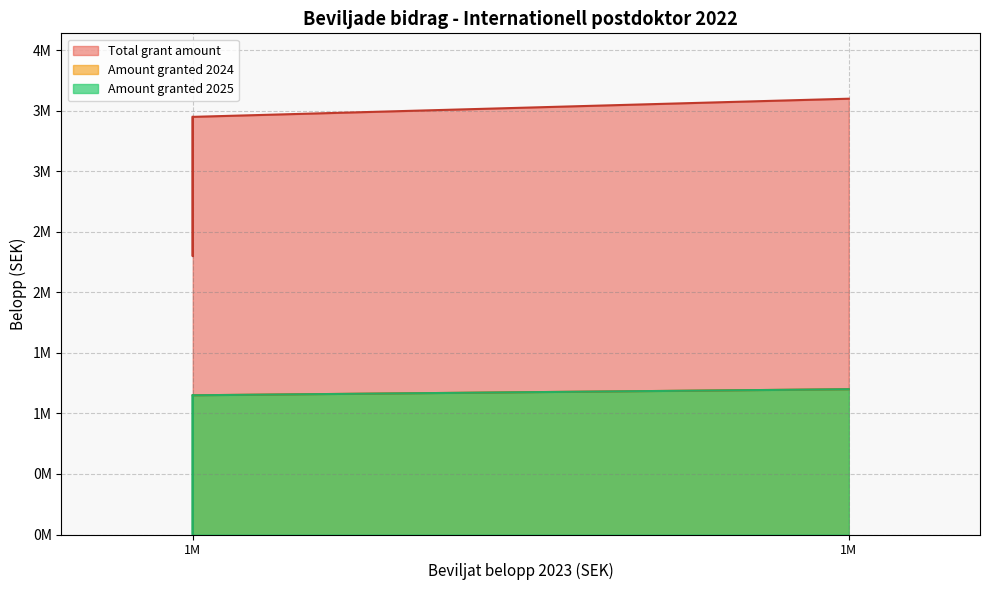

True or false: Amount granted 2024 and Amount granted 2025 cross at least once.

False